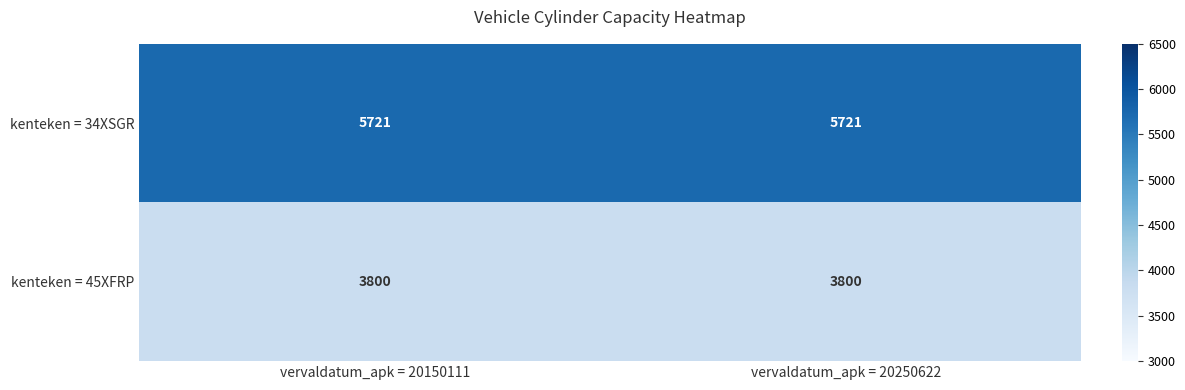

Reading right to left, extract all data points from this chart.

kenteken = 34XSGR: vervaldatum_apk = 20250622=5721	vervaldatum_apk = 20150111=5721
kenteken = 45XFRP: vervaldatum_apk = 20250622=3800	vervaldatum_apk = 20150111=3800